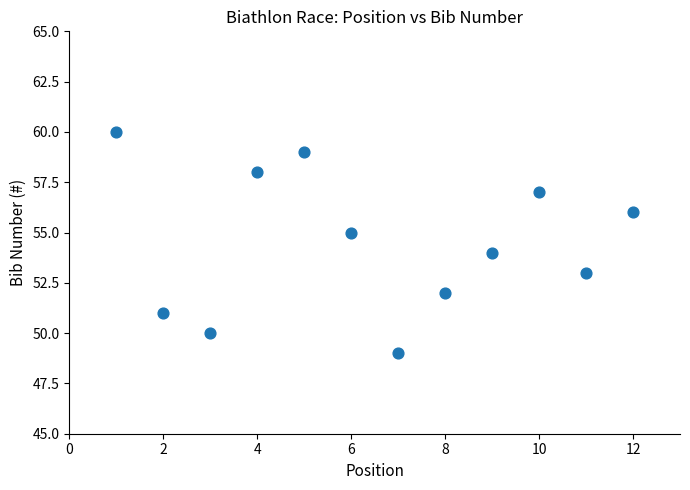

What is the average X value?

6